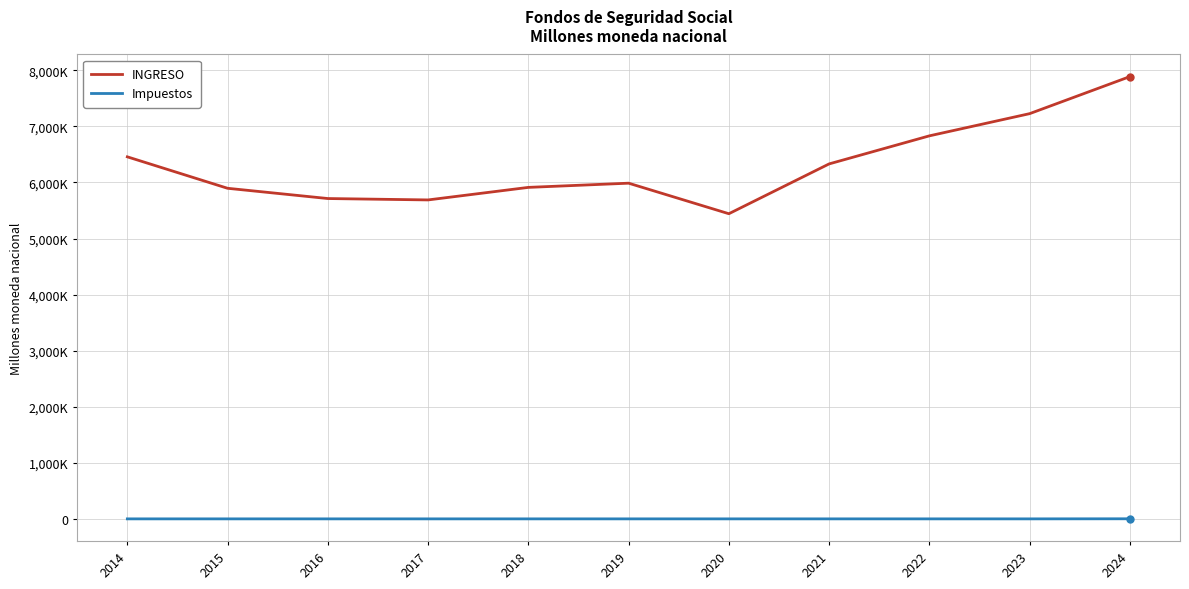

True or false: INGRESO and Impuestos intersect in this chart.

False